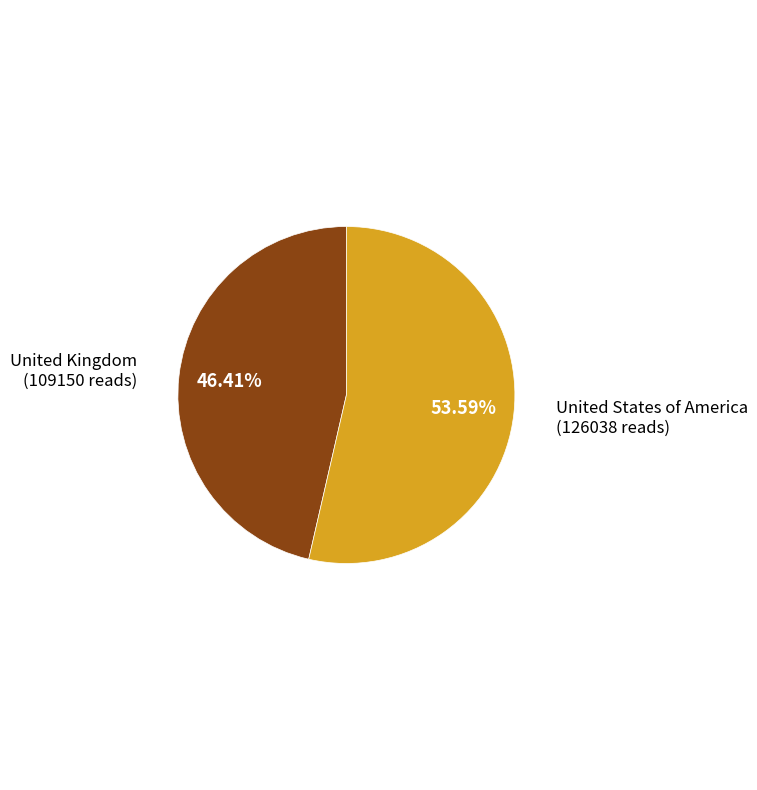

To the nearest percent, what is the difference between the United Kingdom and United States of America slice percentages?

7%